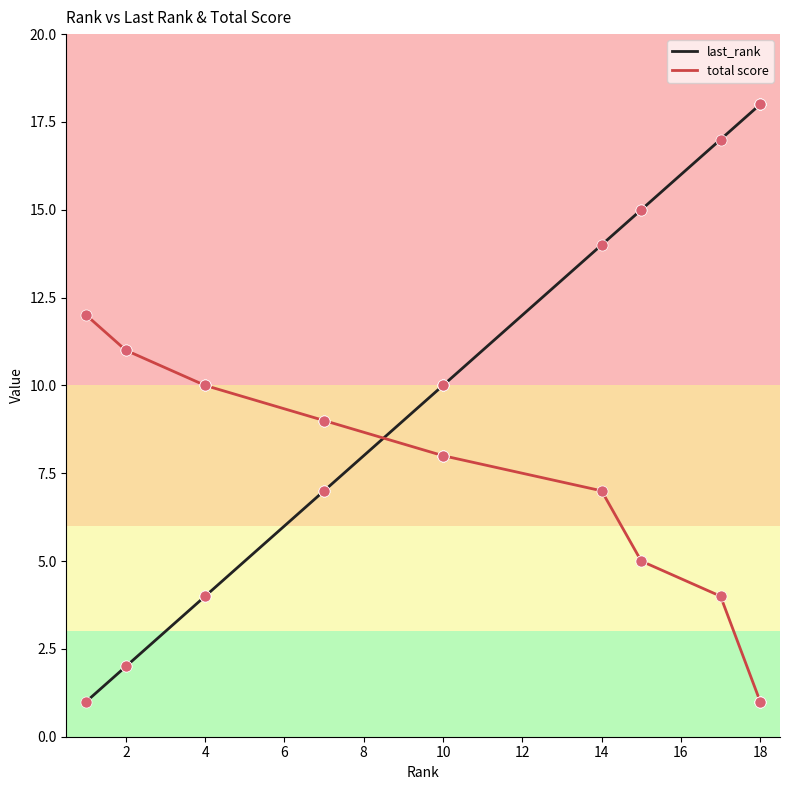

Which series has the widest spread of Y values?

last_rank